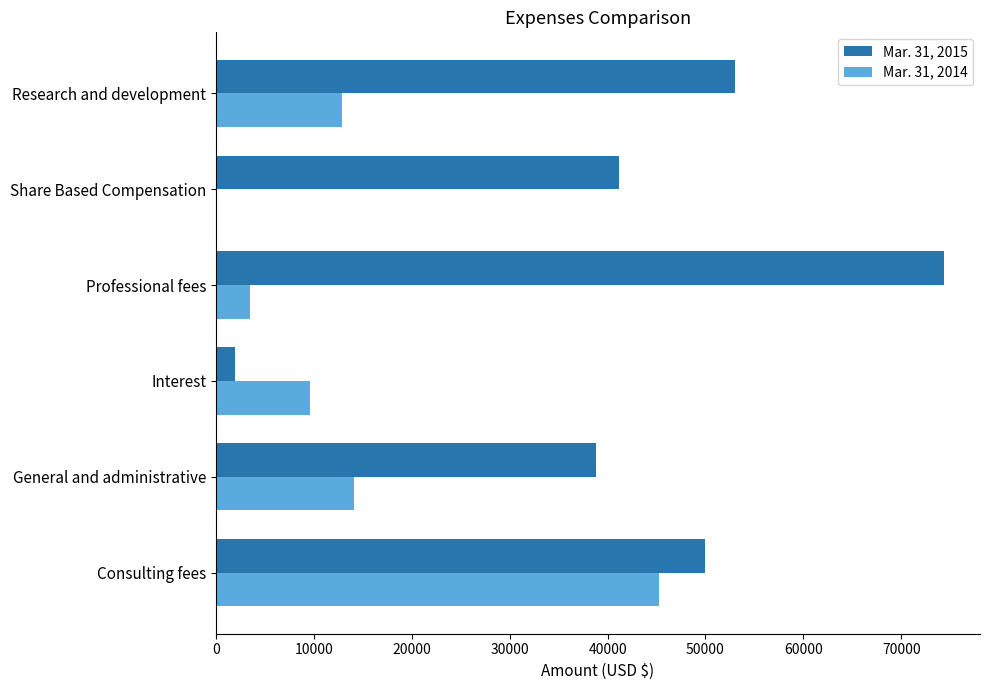

How many data points does each series have?

6